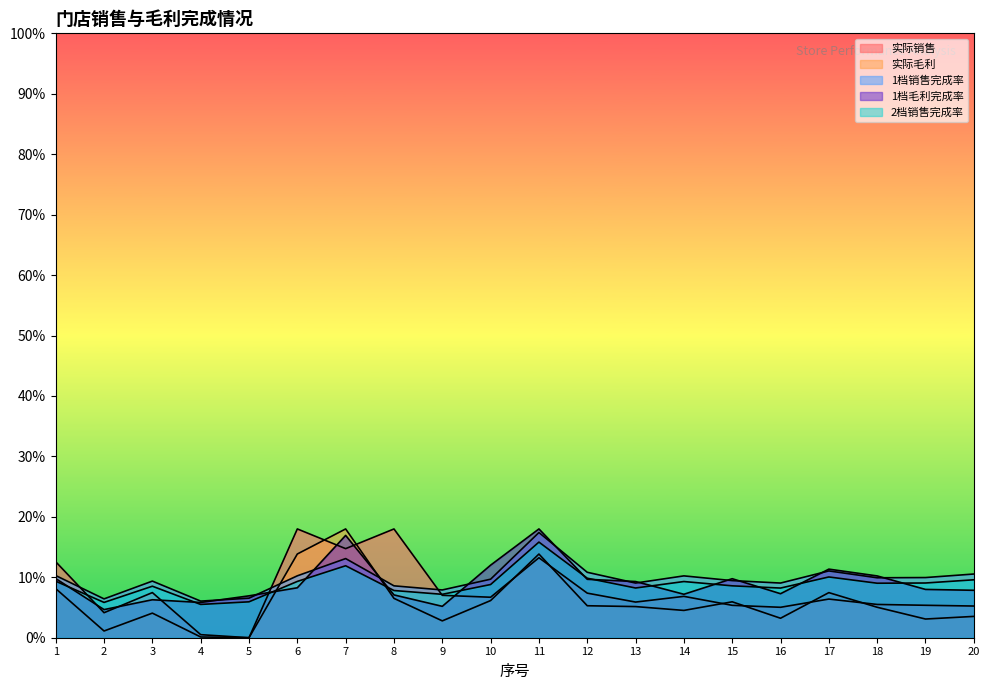

What is the highest value of the 实际销售 series?

0.2